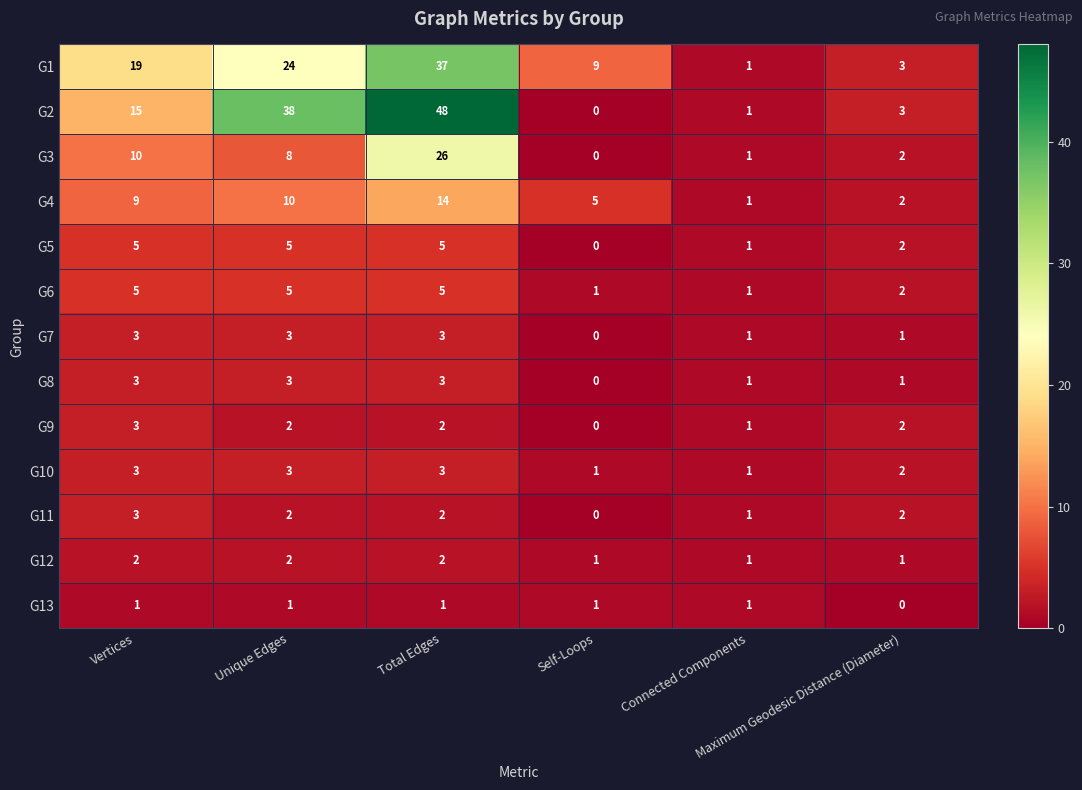

Count the number of data series in this chart.

13